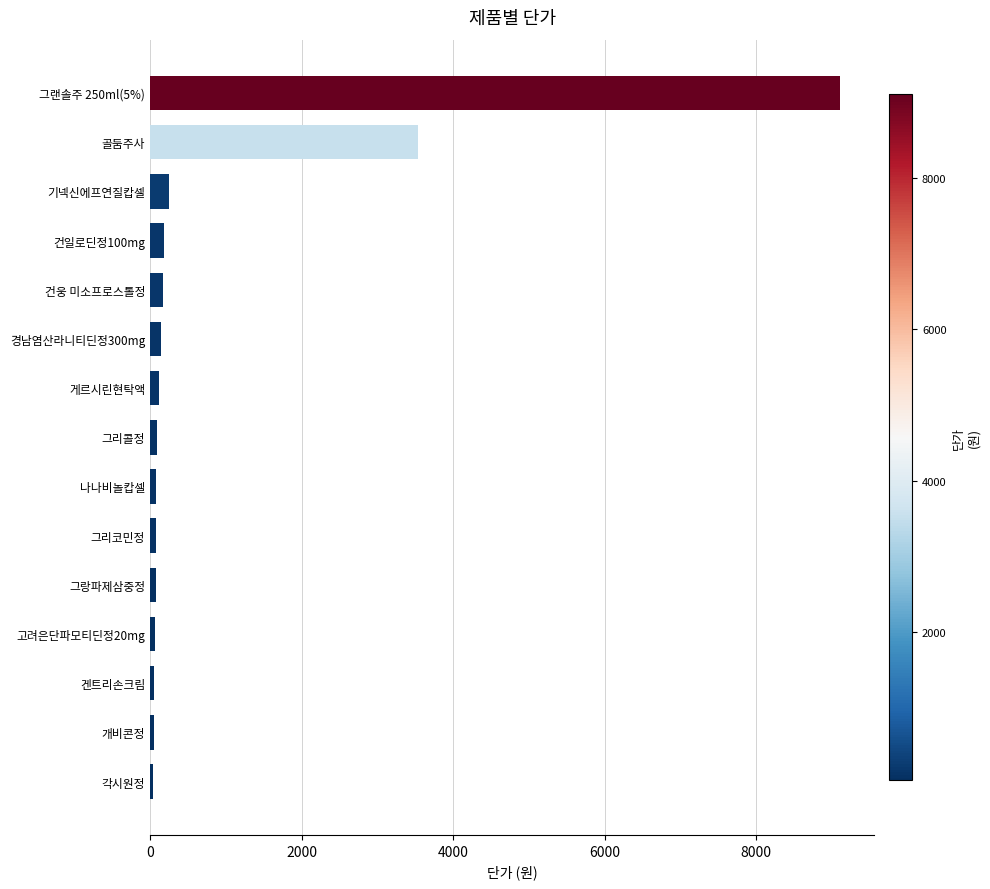

What is the label of the 5th bar from the top?

건웅 미소프로스톨정